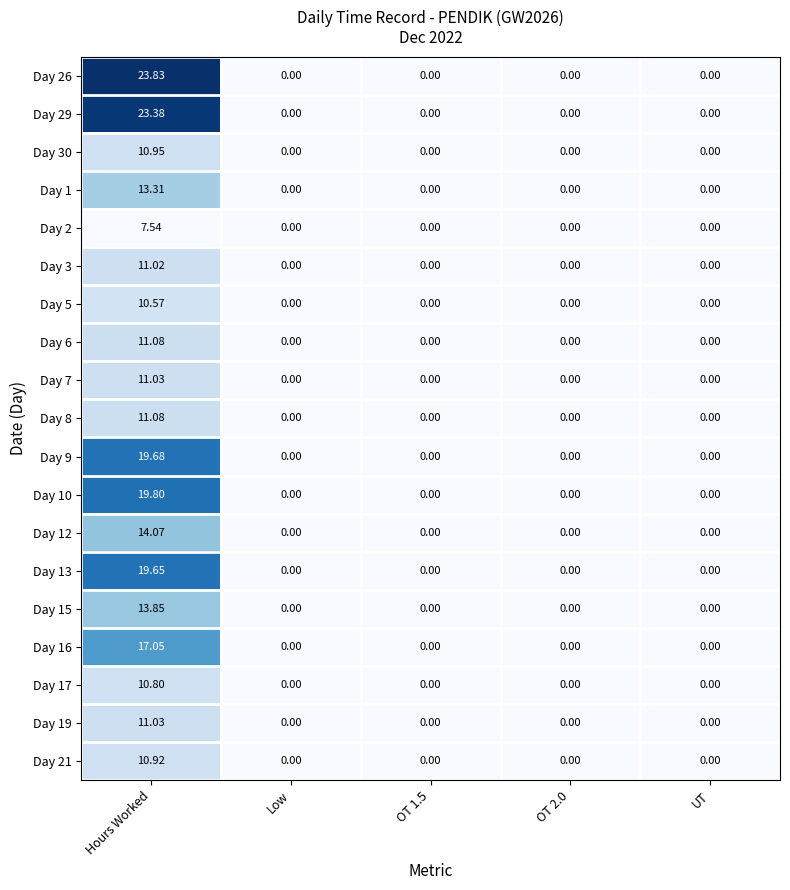

At which label does Day 13 reach its peak?

Hours Worked